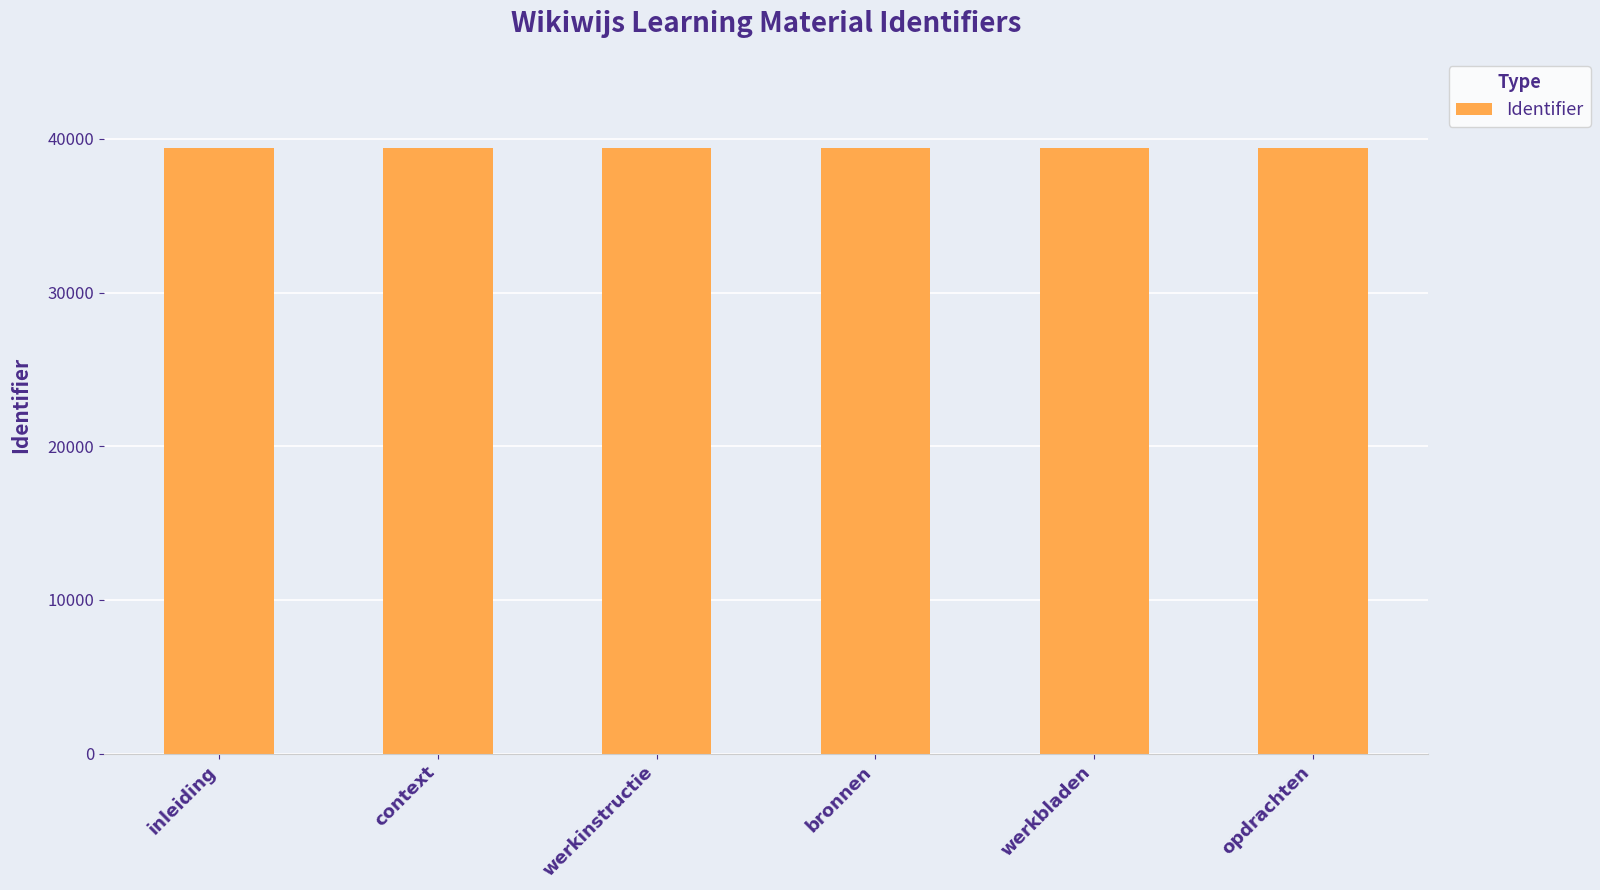

What is the smallest value displayed?

39418